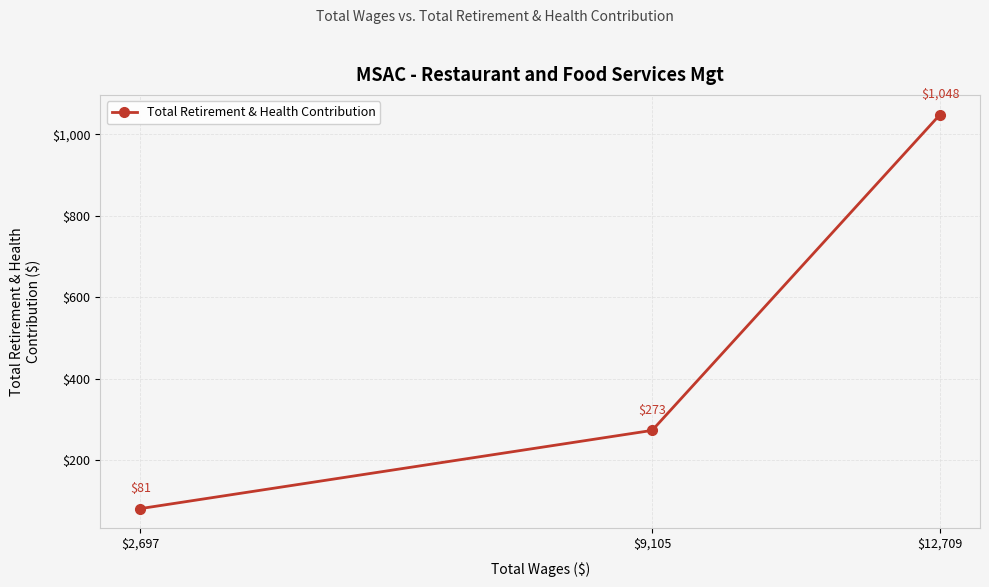

How many lines are shown in the chart?

1